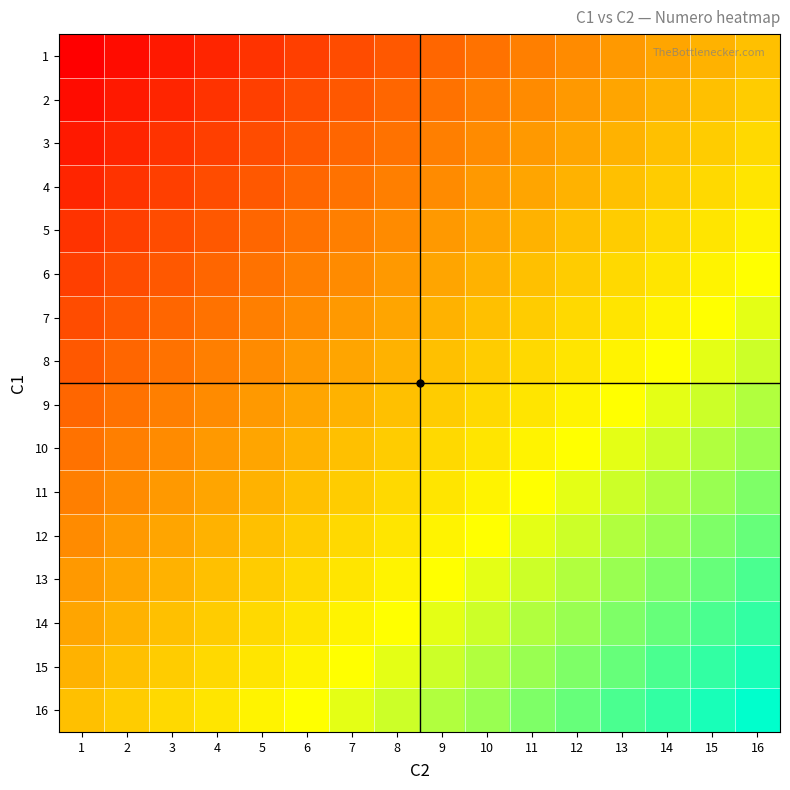

Which has a higher value, 1 or 10?

10